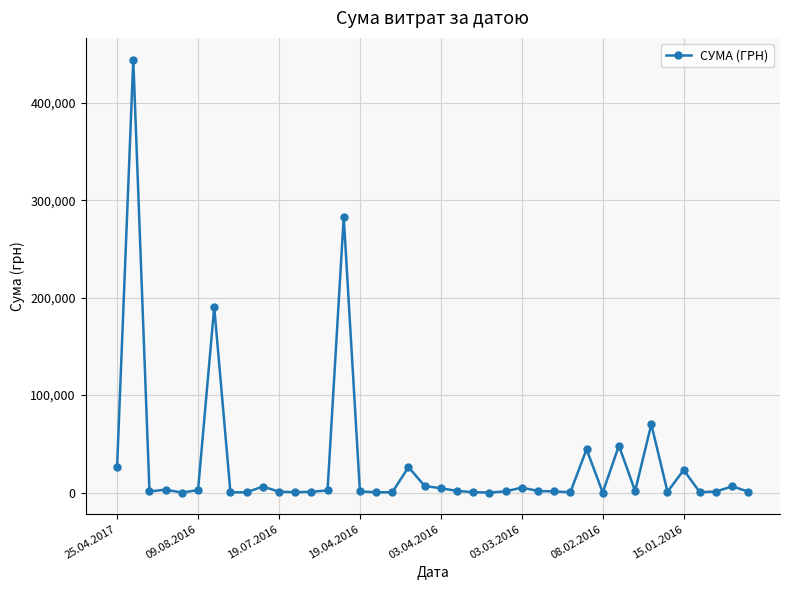

What is the value of the 6th point from the left?

2500.7